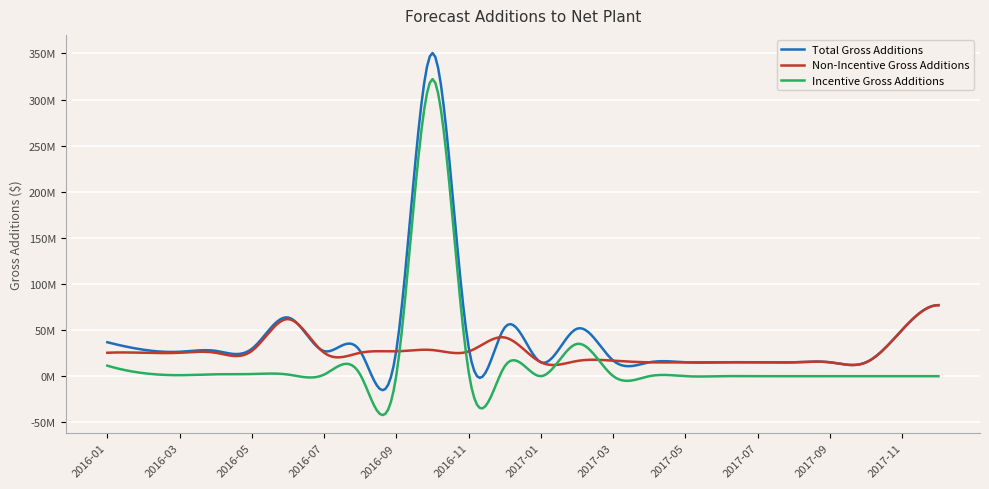

True or false: Total Gross Additions and Non-Incentive Gross Additions intersect in this chart.

True